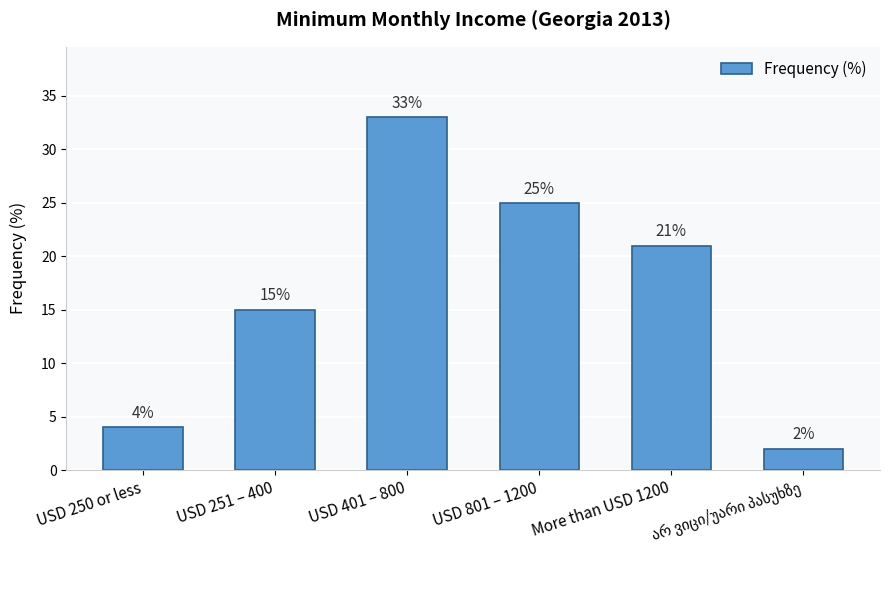

What is the sum of all values?

100